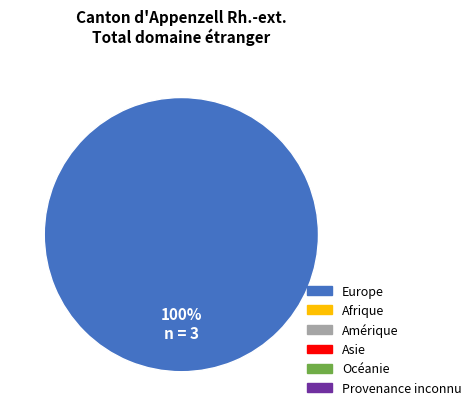

Is there any slice that represents more than half of the pie?

Yes